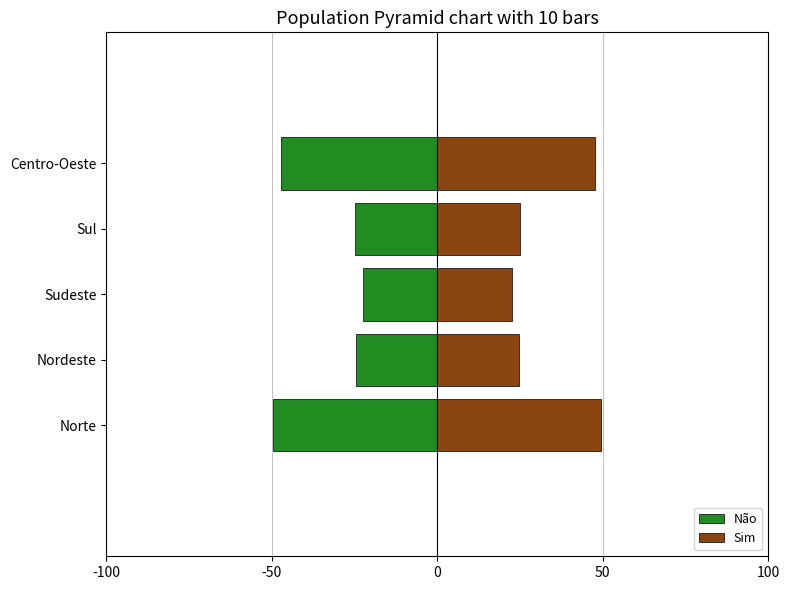

How many categories are shown in the chart?

5